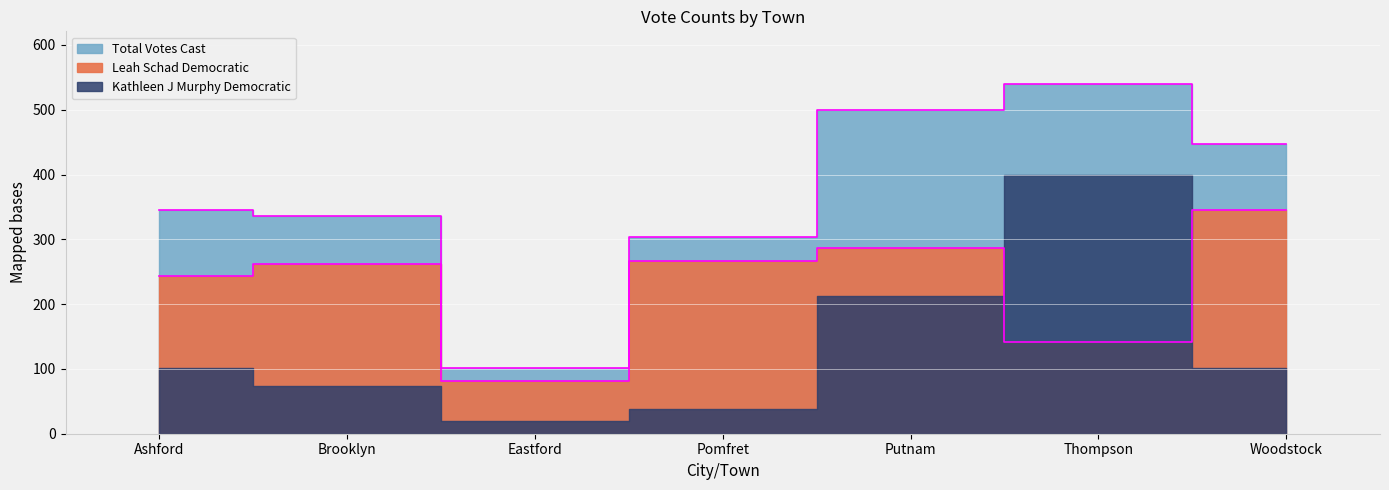

What is the value of the Leah Schad Democratic point at the 2nd from the left?

262